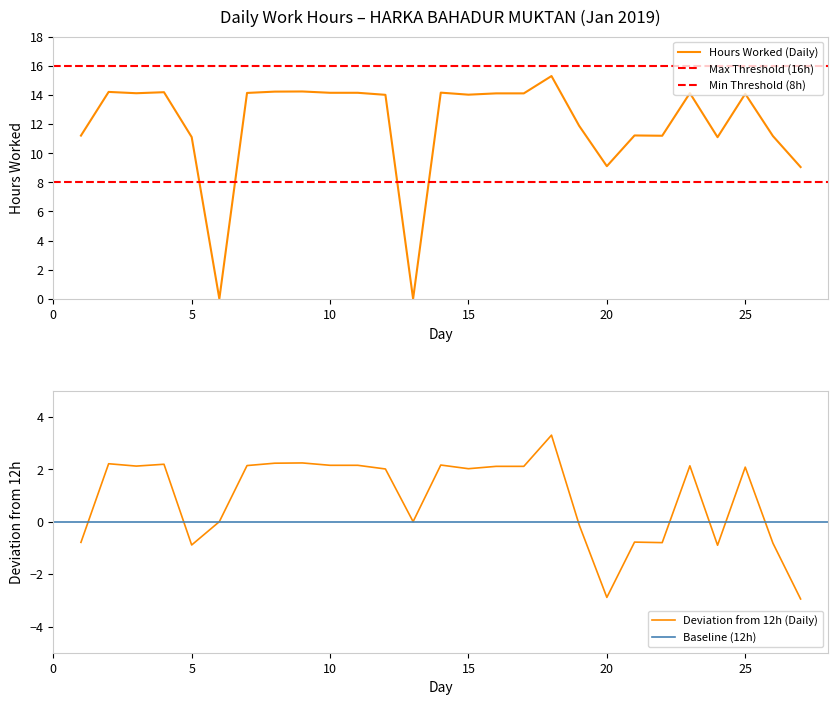

Is it true that Hours Worked (Daily) equals 14.2 at 10?

True